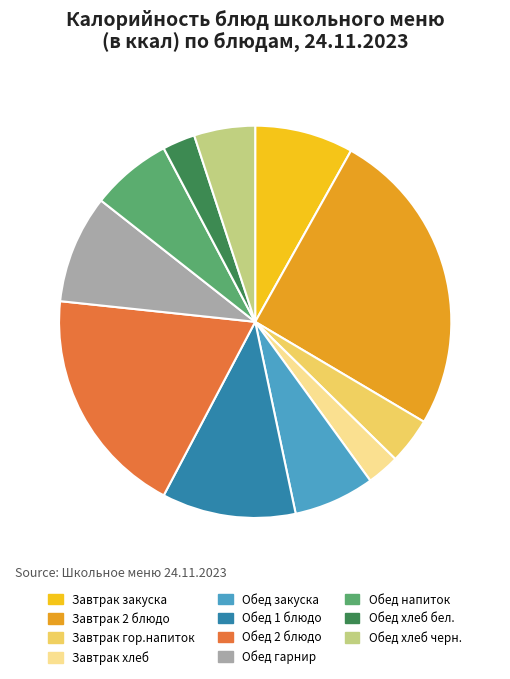

The Обед напиток slice represents 1% of the pie. True or false?

False